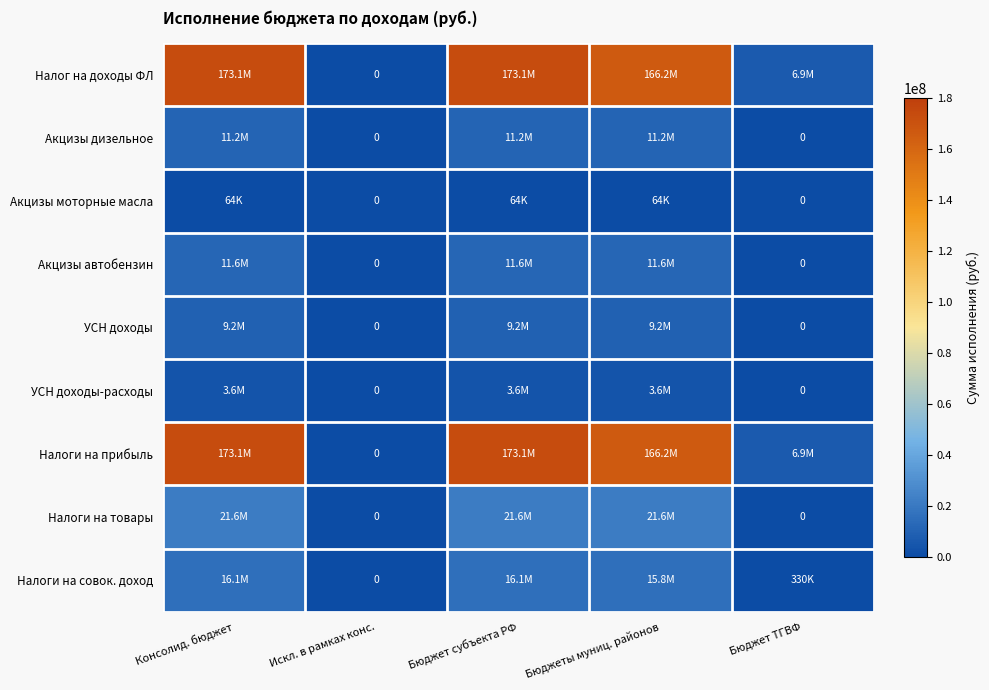

Is it true that Налоги на совок. доход equals 6381289.6 at Бюджет субъекта РФ?

False